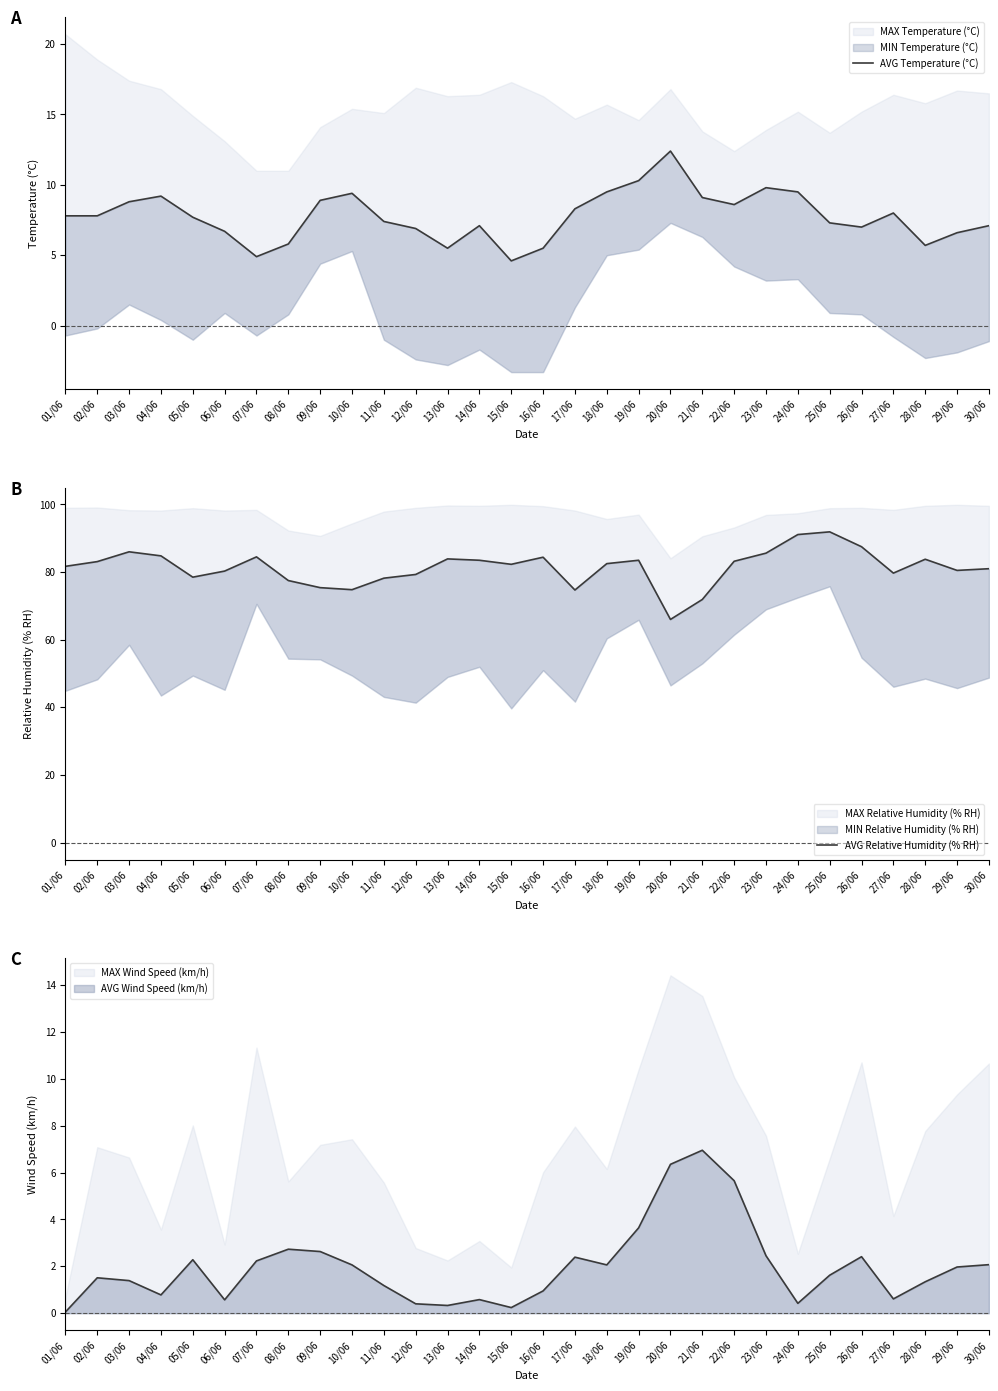

At which label does AVG Relative Humidity (% RH) first exceed 82?

02/06